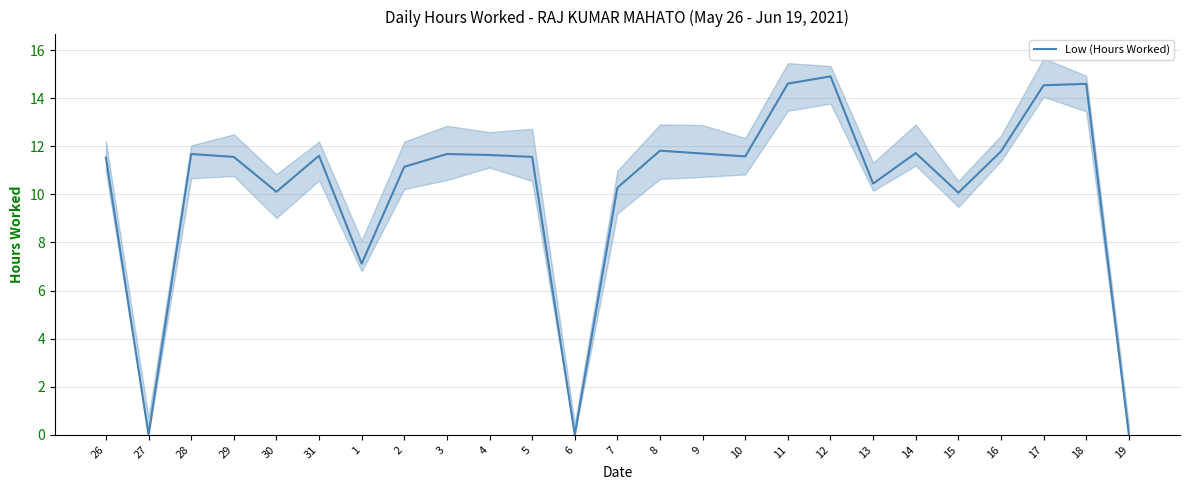

Where does the data first go above 11?

26